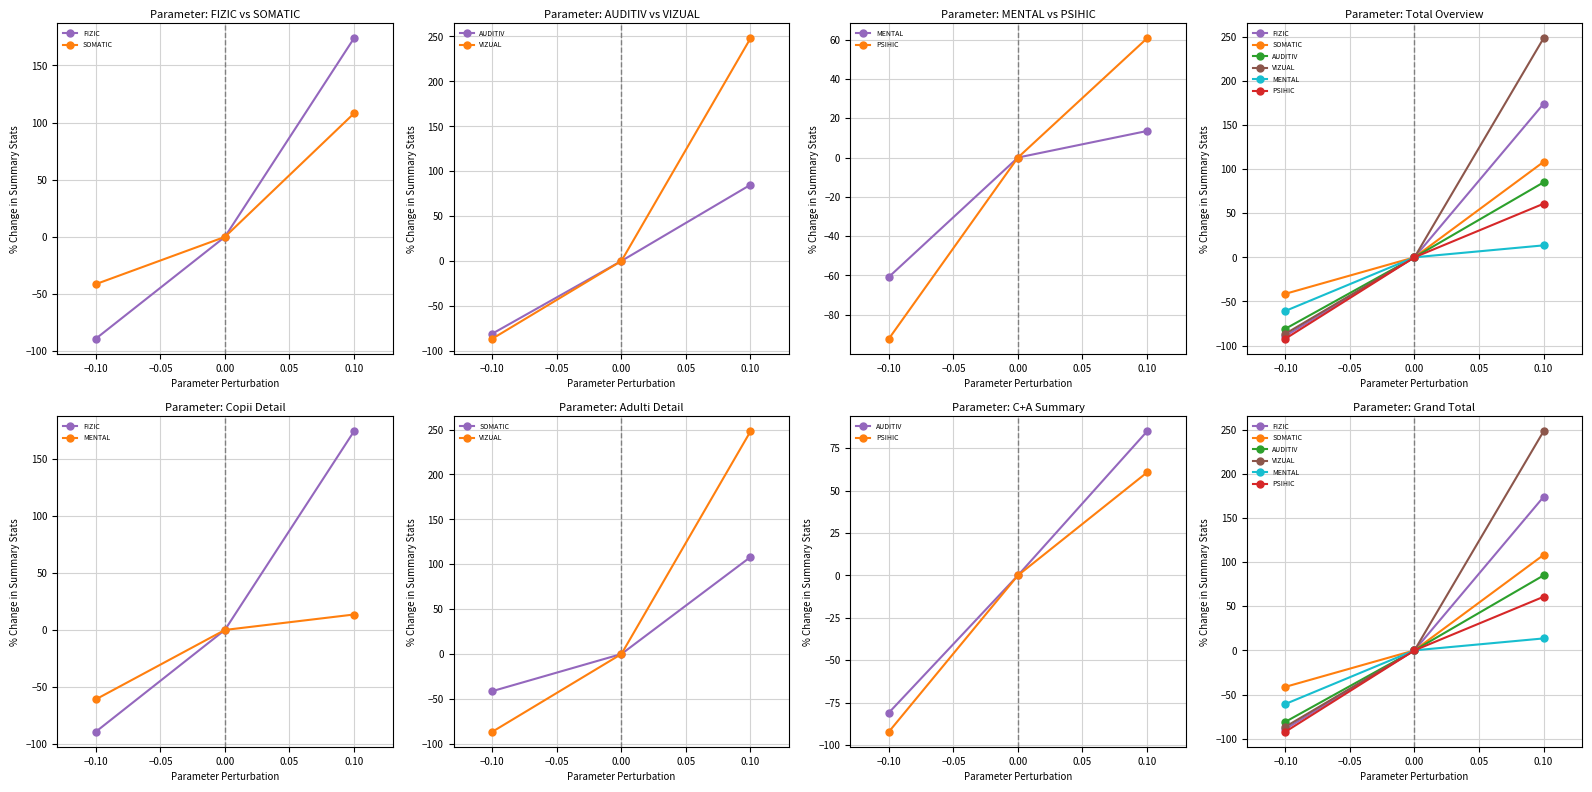

Reading right to left, what are all the values shown in this chart?

FIZIC: 173.7	0.0	-89.0
SOMATIC: 108.0	0.0	-41.3
AUDITIV: 84.8	0.0	-80.9
VIZUAL: 247.9	0.0	-86.5
MENTAL: 13.5	0.0	-60.7
PSIHIC: 60.6	0.0	-92.1